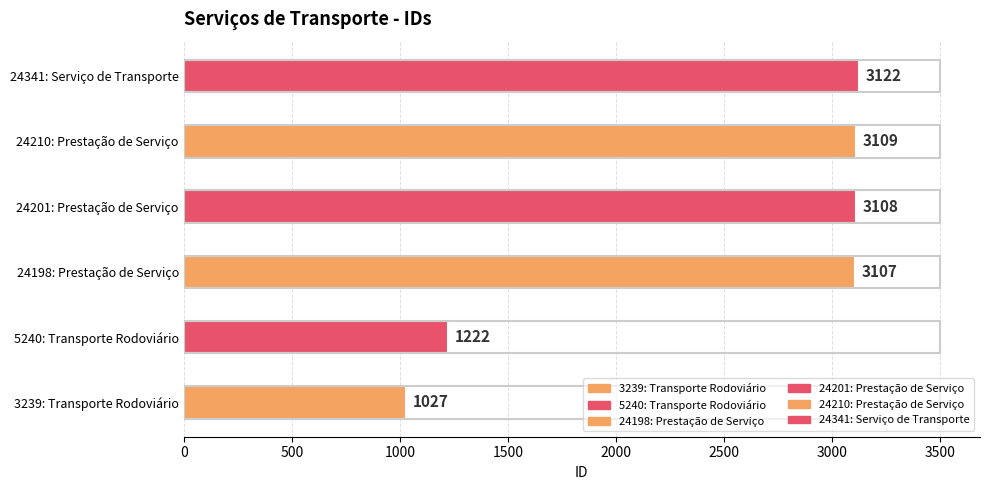

Rank the categories by value from highest to lowest.

24341: Serviço de Transporte, 24210: Prestação de Serviço, 24201: Prestação de Serviço, 24198: Prestação de Serviço, 5240: Transporte Rodoviário, 3239: Transporte Rodoviário